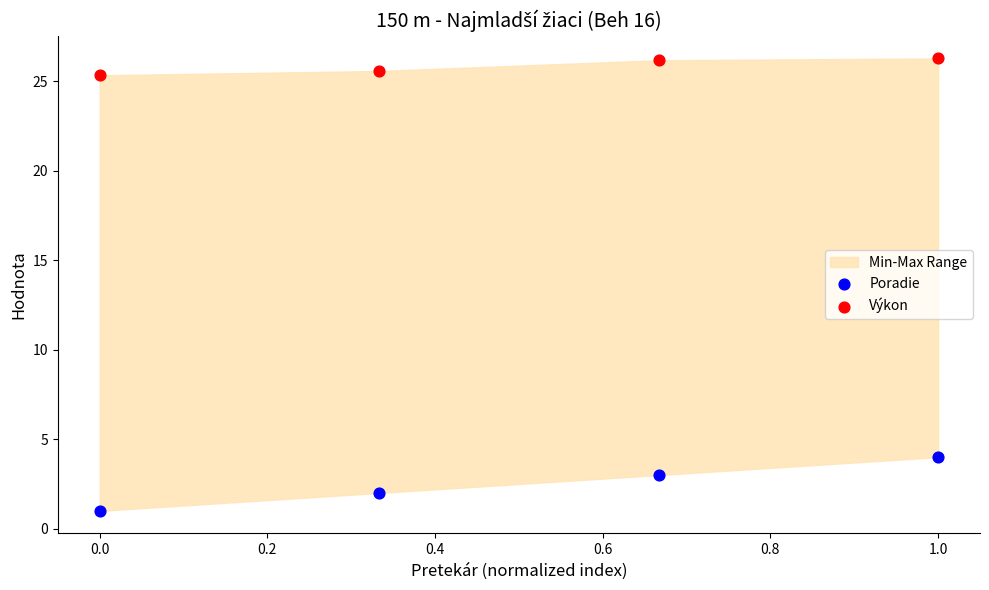

Across all data points, what is the range of X values (max minus min)?

1.0